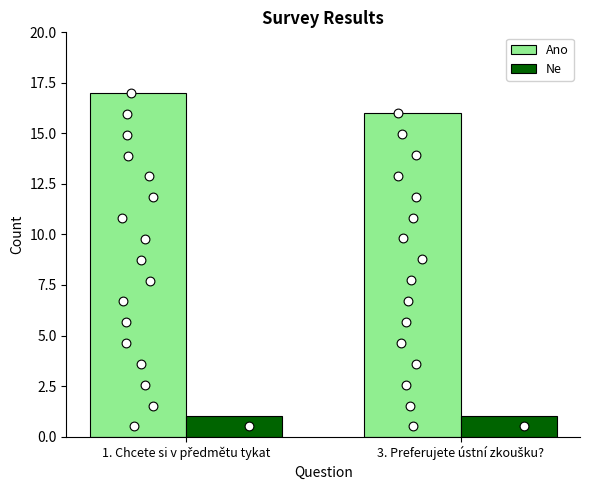

Which series reaches the maximum Y coordinate?

Ano